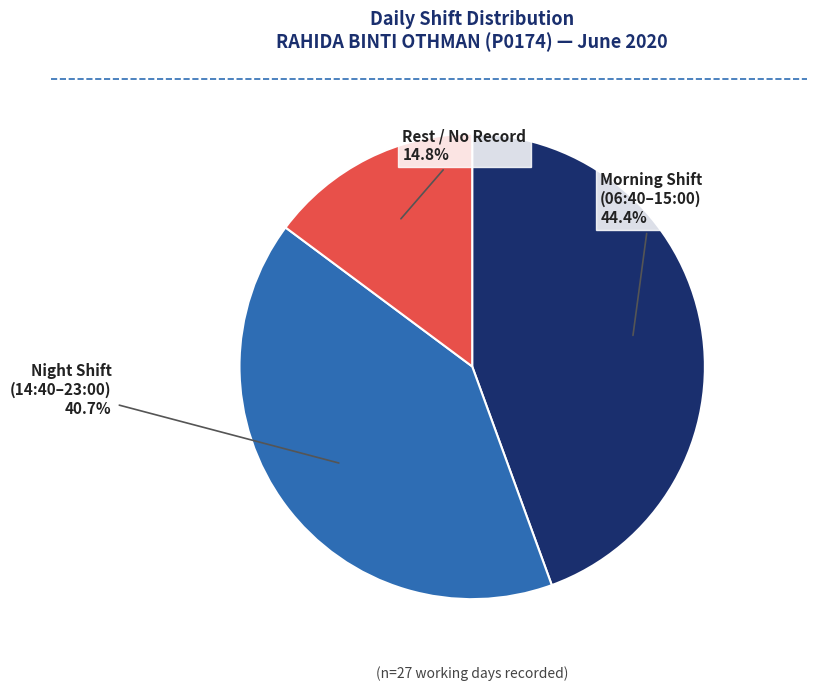

Is there any slice that represents more than half of the pie?

No